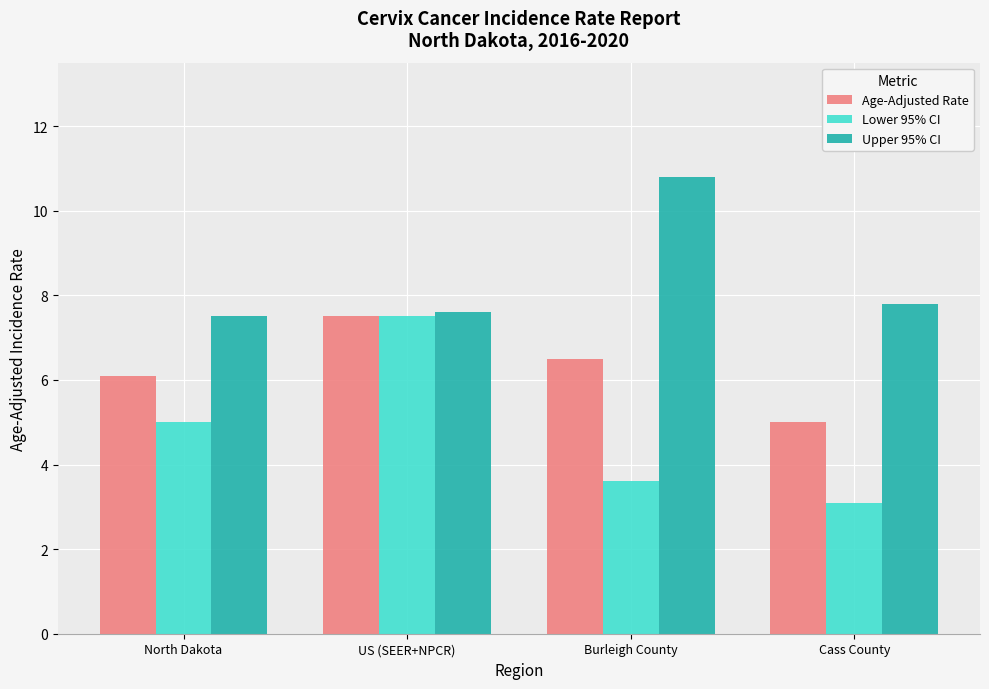

Are the bars grouped side by side (vs. stacked)?

Yes